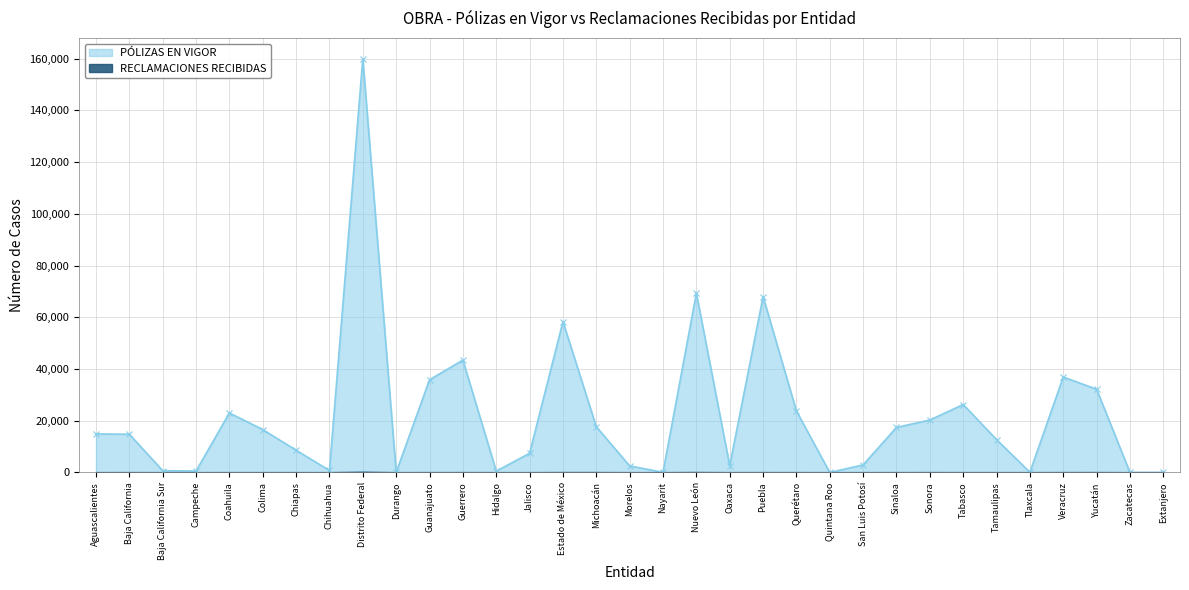

Reading right to left, extract all data points from this chart.

PÓLIZAS EN VIGOR: 11	0	32153	36913	90	12691	26269	20290	17418	2952	0	23744	67972	2640	69281	62	2537	17681	58324	7420	517	43445	35823	81	159962	771	8606	16579	23007	553	717	14774	14904
RECLAMACIONES RECIBIDAS: 0	0	26	22	0	4	6	22	7	1	0	8	18	2	54	0	0	31	33	1	0	17	9	0	139	2	5	4	7	0	0	12	2